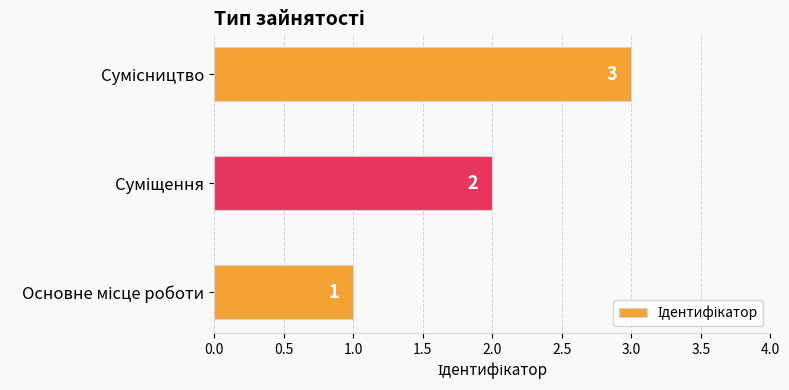

How many values are between 1 and 3?

3